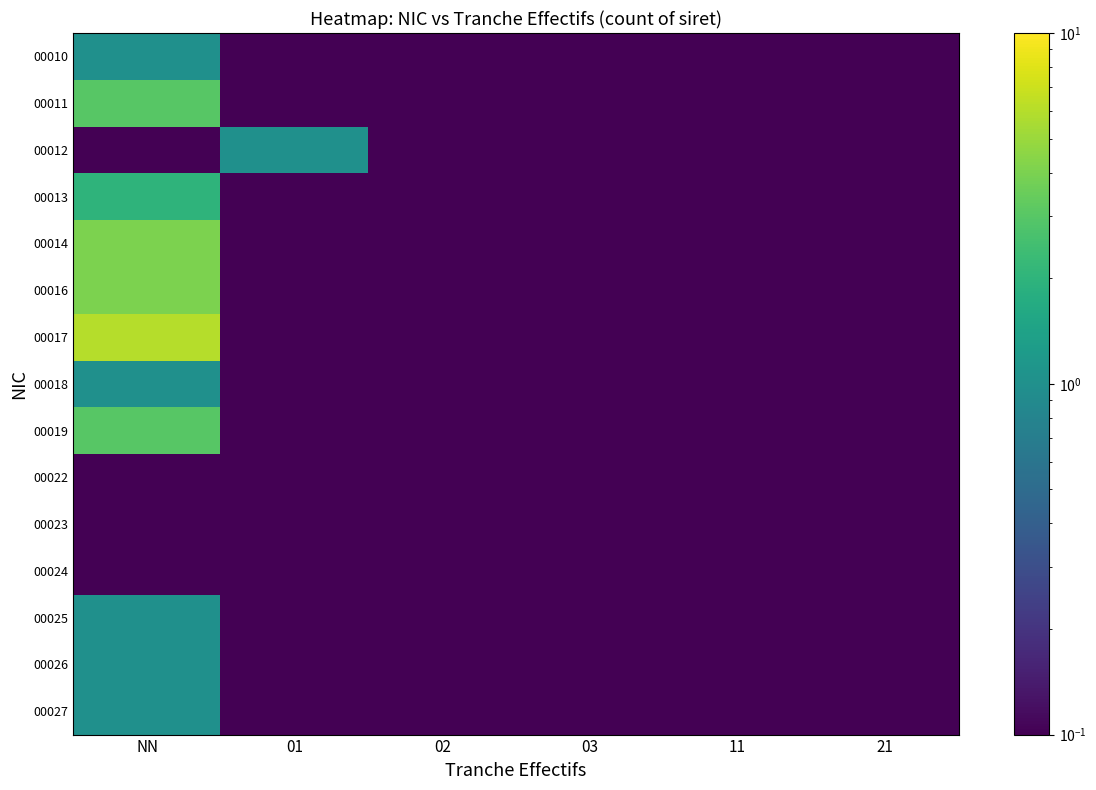

What is the maximum value shown in the chart?

6.0